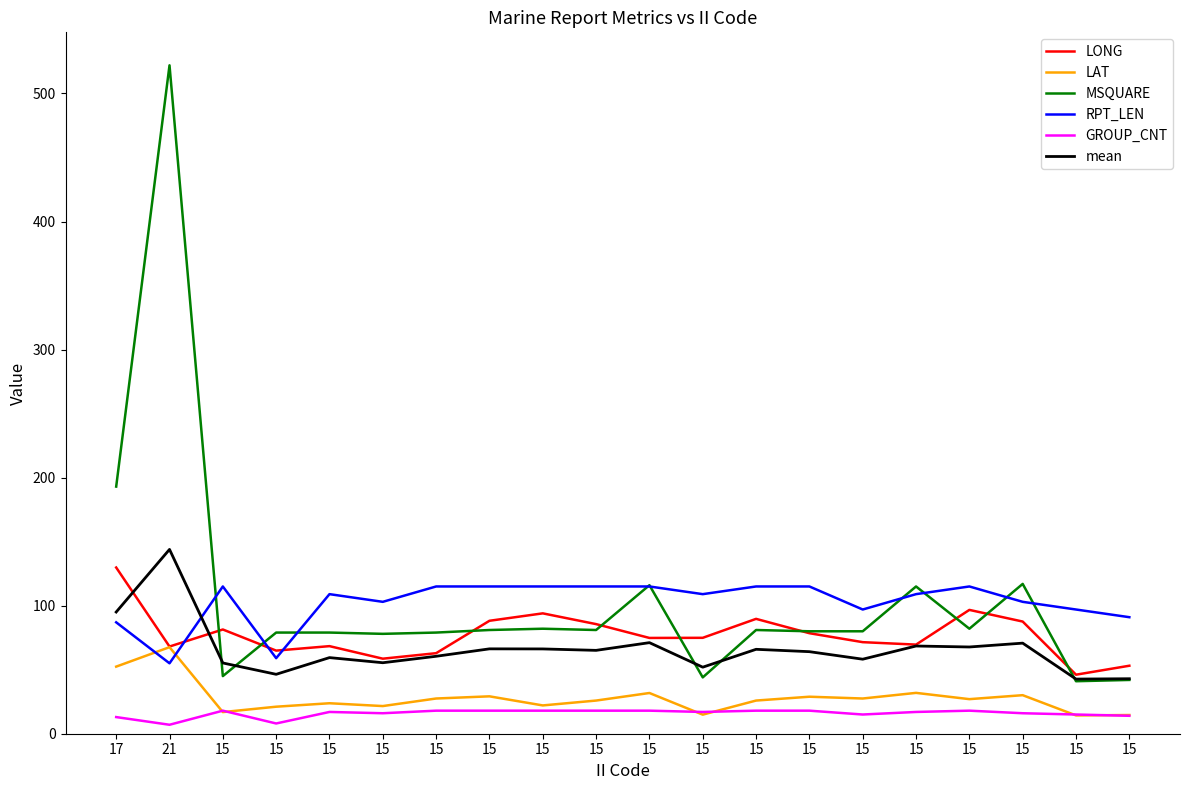

True or false: LAT and mean intersect in this chart.

False